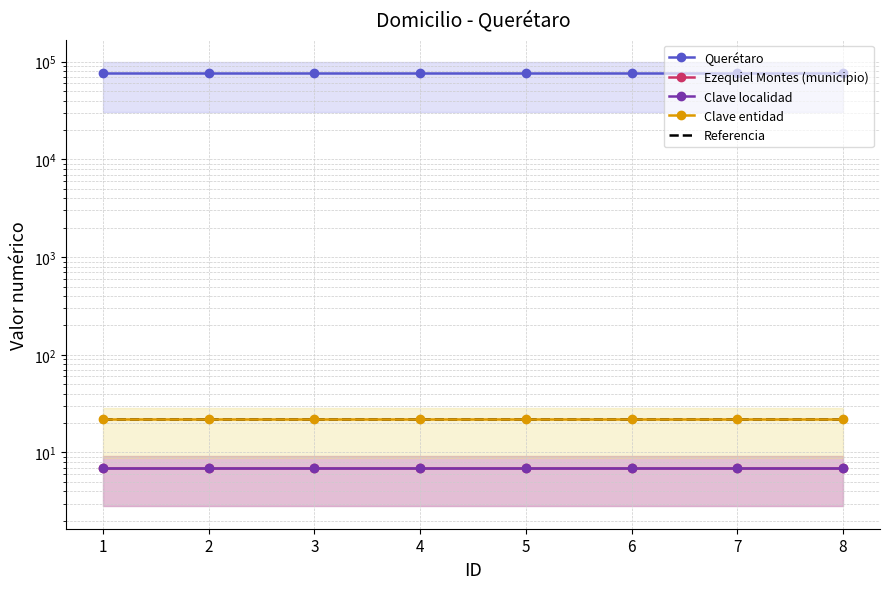

How many distinct data groups are displayed?

5